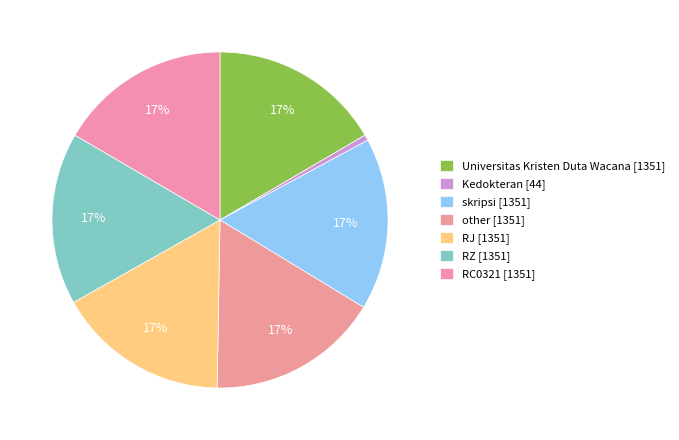

Count the number of slices in the pie.

7